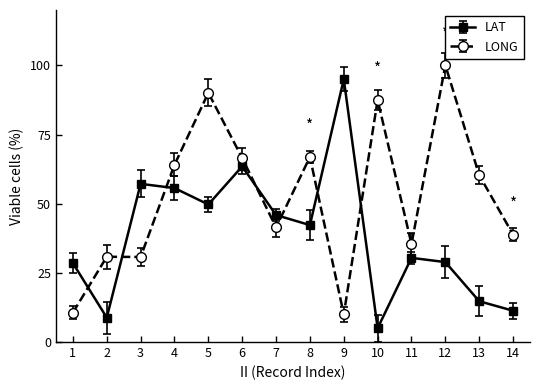

Rank the series by their maximum value, from highest to lowest.

LONG, LAT